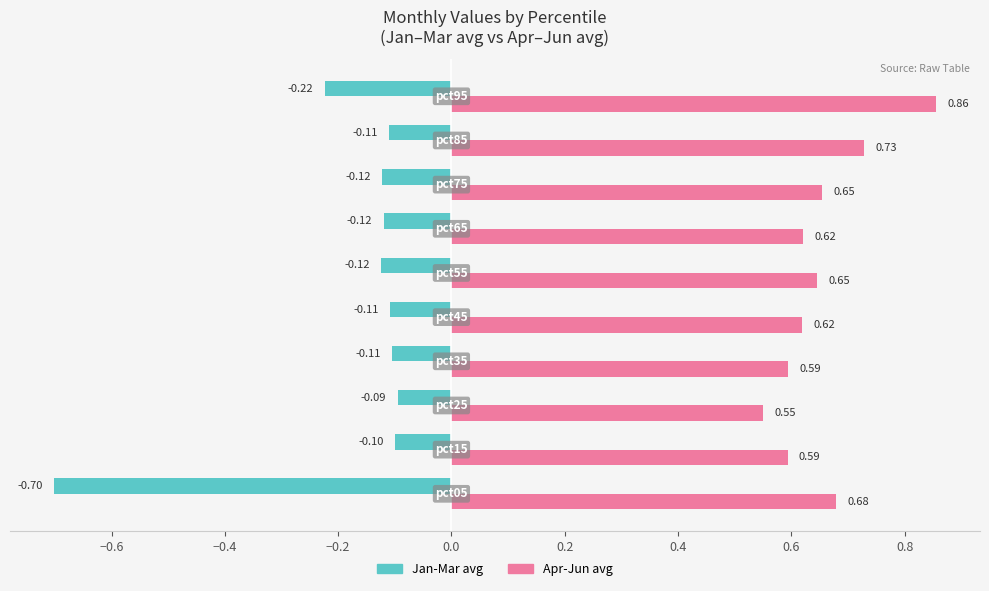

How many distinct data groups are displayed?

2